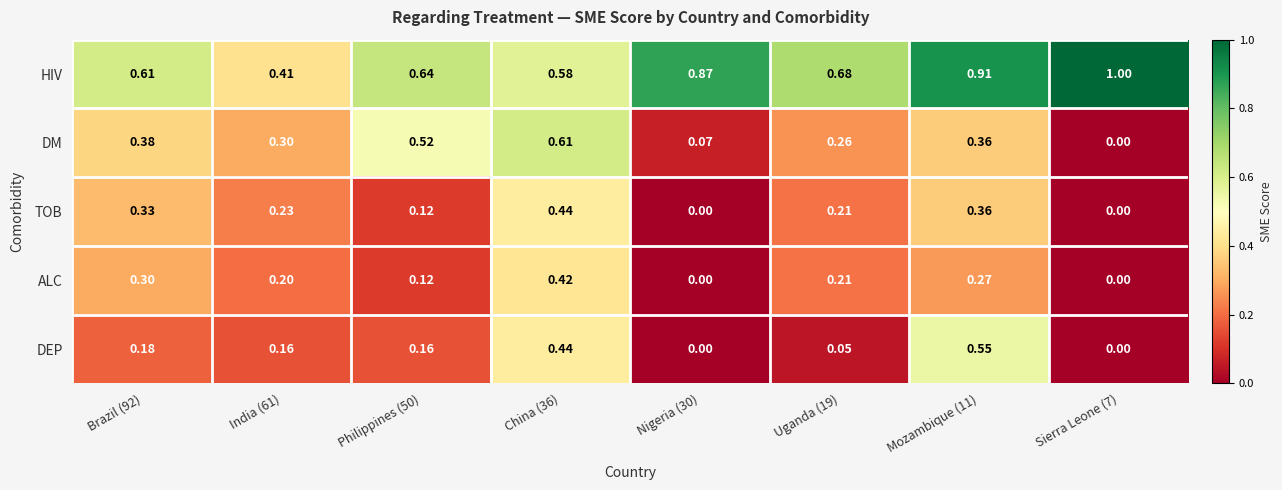

What is the total value across all series at Philippines (50)?

1.6